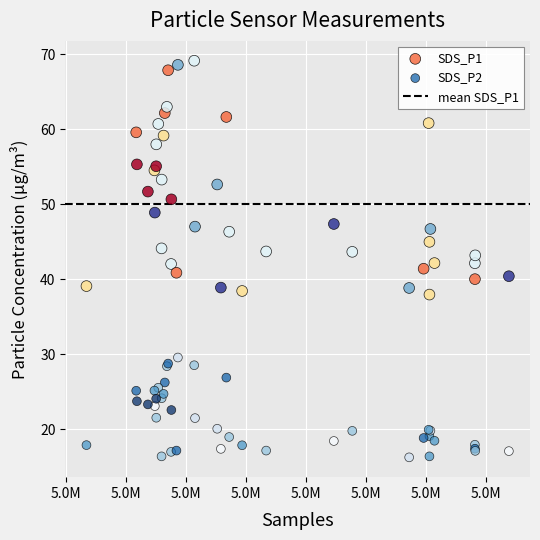

What is the X range (max minus min) for the scatter plot?

35219.0